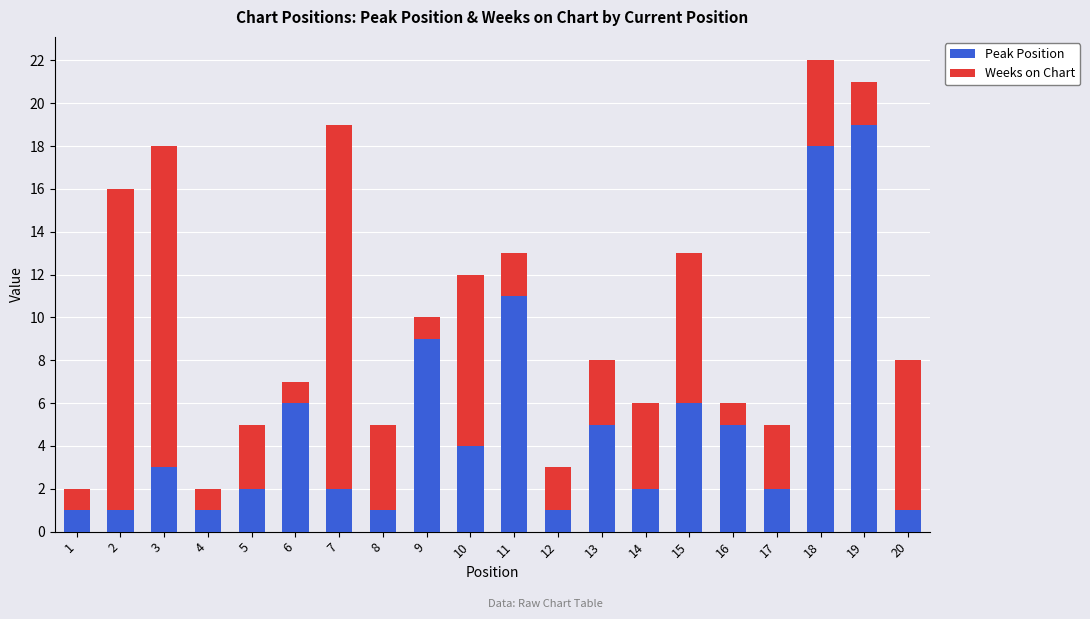

What is the difference between the maximum and minimum values in the Peak Position series?

18